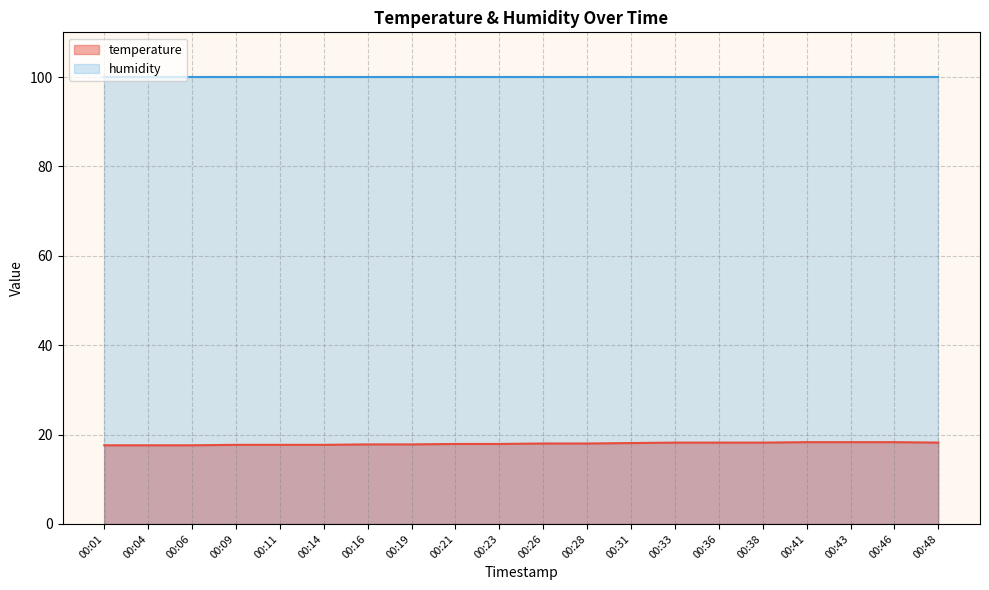

Reading left to right, extract all data points from this chart.

17.6	17.6	17.6	17.7	17.7	17.7	17.8	17.8	17.9	17.9	18.0	18.0	18.1	18.2	18.2	18.2	18.3	18.3	18.3	18.2